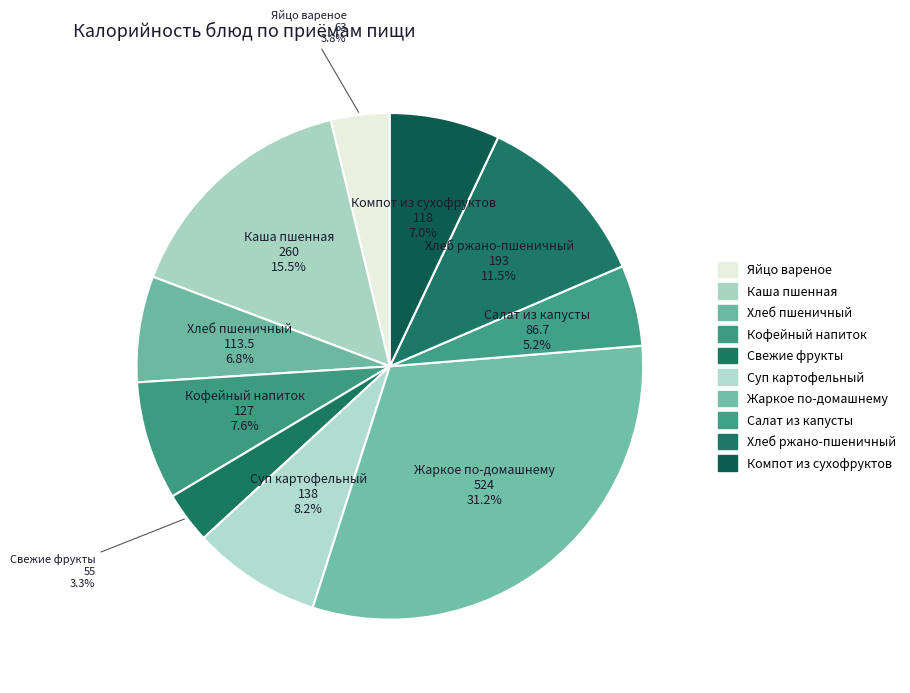

What is the change in value from Яйцо вареное to Каша пшенная?

+197.0